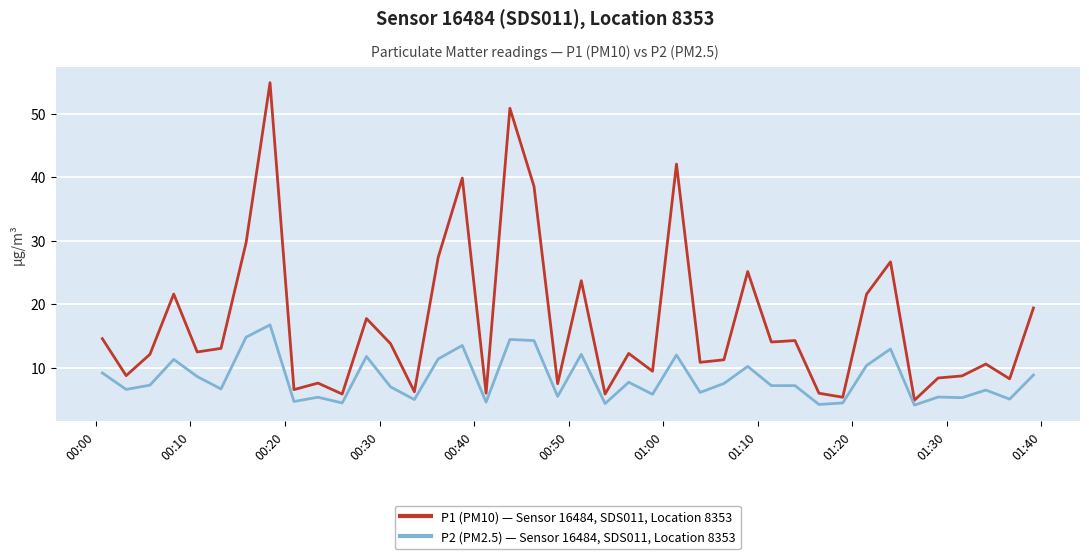

What is the difference between the maximum and minimum values in the P2 (PM2.5) — Sensor 16484, SDS011, Location 8353 series?

12.6